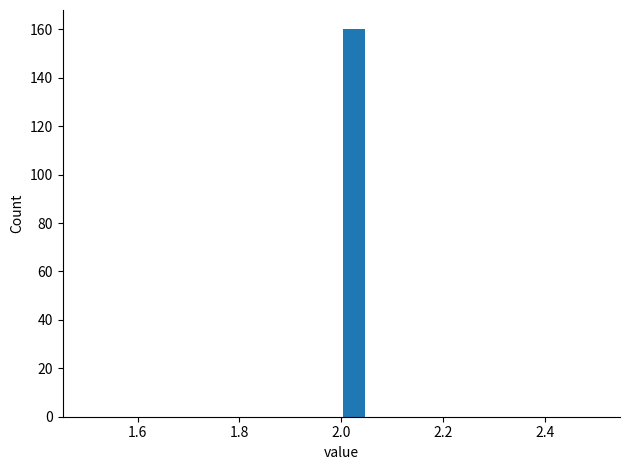

Around what value on the x-axis is the tallest bar? Give the approximate position of its centre, as read against the axis.

2.02